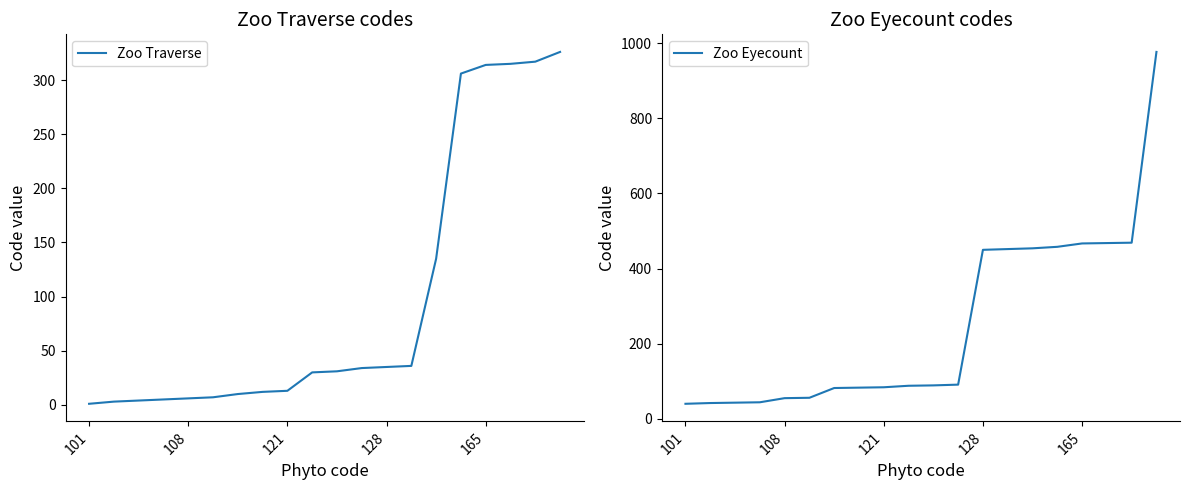

What is the value of the Zoo Traverse point at the 9th from the left?

13